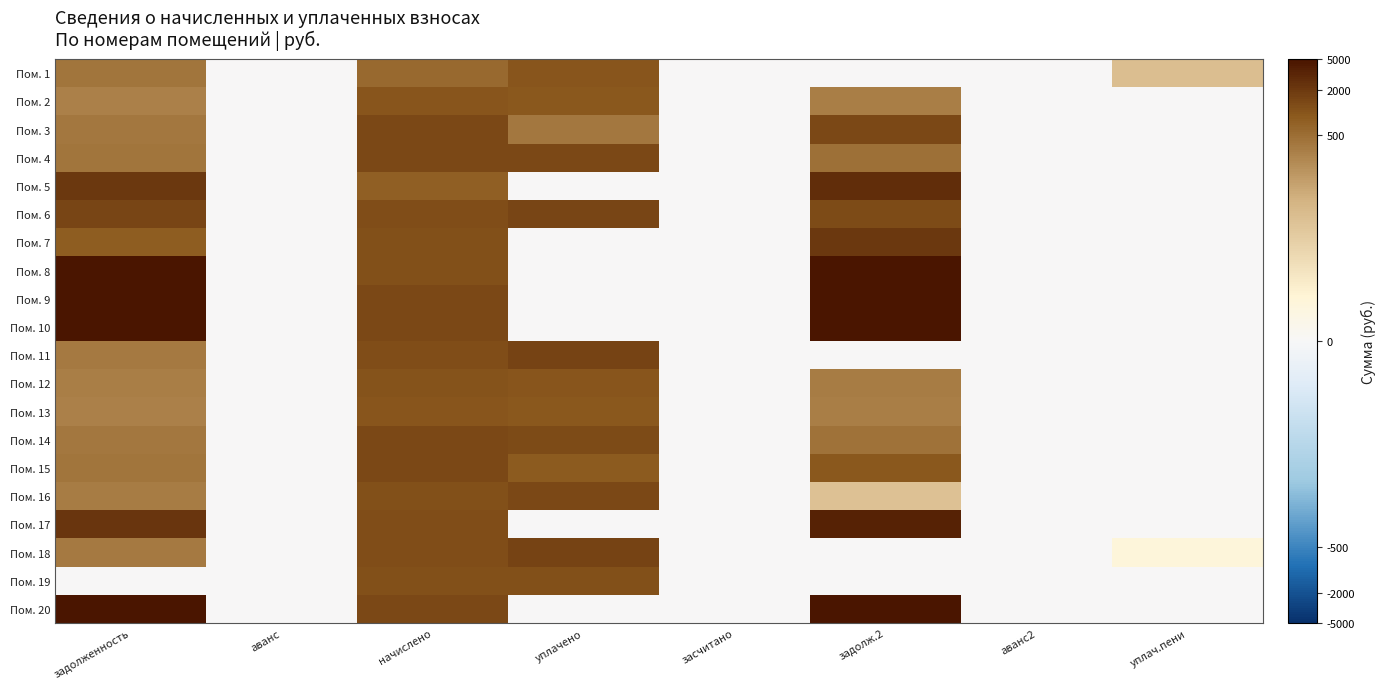

Reading left to right, transcribe all the data shown in this chart.

Пом. 1: задолженность=2.6	аванс=0.0	начислено=2.8	уплачено=3.0	засчитано=0.0	задолж.2=0.0	аванс2=0.0	уплач.пени=1.6
Пом. 2: задолженность=2.5	аванс=0.0	начислено=3.0	уплачено=3.0	засчитано=0.0	задолж.2=2.5	аванс2=0.0	уплач.пени=0.0
Пом. 3: задолженность=2.6	аванс=0.0	начислено=3.1	уплачено=2.6	засчитано=0.0	задолж.2=3.1	аванс2=0.0	уплач.пени=0.0
Пом. 4: задолженность=2.6	аванс=0.0	начислено=3.1	уплачено=3.1	засчитано=0.0	задолж.2=2.7	аванс2=0.0	уплач.пени=0.0
Пом. 5: задолженность=3.3	аванс=0.0	начислено=2.9	уплачено=0.0	засчитано=0.0	задолж.2=3.4	аванс2=0.0	уплач.пени=0.0
Пом. 6: задолженность=3.2	аванс=0.0	начислено=3.1	уплачено=3.2	засчитано=0.0	задолж.2=3.1	аванс2=0.0	уплач.пени=0.0
Пом. 7: задолженность=2.9	аванс=0.0	начислено=3.1	уплачено=0.0	засчитано=0.0	задолж.2=3.3	аванс2=0.0	уплач.пени=0.0
Пом. 8: задолженность=4.5	аванс=0.0	начислено=3.0	уплачено=0.0	засчитано=0.0	задолж.2=4.5	аванс2=0.0	уплач.пени=0.0
Пом. 9: задолженность=4.6	аванс=0.0	начислено=3.1	уплачено=0.0	засчитано=0.0	задолж.2=4.6	аванс2=0.0	уплач.пени=0.0
Пом. 10: задолженность=4.4	аванс=0.0	начислено=3.1	уплачено=0.0	засчитано=0.0	задолж.2=4.4	аванс2=0.0	уплач.пени=0.0
Пом. 11: задолженность=2.5	аванс=0.0	начислено=3.1	уплачено=3.2	засчитано=0.0	задолж.2=0.0	аванс2=0.0	уплач.пени=0.0
Пом. 12: задолженность=2.5	аванс=0.0	начислено=3.0	уплачено=3.0	засчитано=0.0	задолж.2=2.5	аванс2=0.0	уплач.пени=0.0
Пом. 13: задолженность=2.5	аванс=0.0	начислено=3.0	уплачено=3.0	засчитано=0.0	задолж.2=2.5	аванс2=0.0	уплач.пени=0.0
Пом. 14: задолженность=2.6	аванс=0.0	начислено=3.1	уплачено=3.1	засчитано=0.0	задолж.2=2.6	аванс2=0.0	уплач.пени=0.0
Пом. 15: задолженность=2.6	аванс=0.0	начислено=3.1	уплачено=2.9	засчитано=0.0	задолж.2=3.0	аванс2=0.0	уплач.пени=0.0
Пом. 16: задолженность=2.5	аванс=0.0	начислено=3.0	уплачено=3.1	засчитано=0.0	задолж.2=1.6	аванс2=0.0	уплач.пени=0.0
Пом. 17: задолженность=3.3	аванс=0.0	начислено=3.1	уплачено=0.0	засчитано=0.0	задолж.2=3.5	аванс2=0.0	уплач.пени=0.0
Пом. 18: задолженность=2.6	аванс=0.0	начислено=3.1	уплачено=3.2	засчитано=0.0	задолж.2=0.0	аванс2=0.0	уплач.пени=0.5
Пом. 19: задолженность=0.0	аванс=0.0	начислено=3.0	уплачено=3.0	засчитано=0.0	задолж.2=0.0	аванс2=0.0	уплач.пени=0.0
Пом. 20: задолженность=4.5	аванс=0.0	начислено=3.1	уплачено=0.0	засчитано=0.0	задолж.2=4.5	аванс2=0.0	уплач.пени=0.0